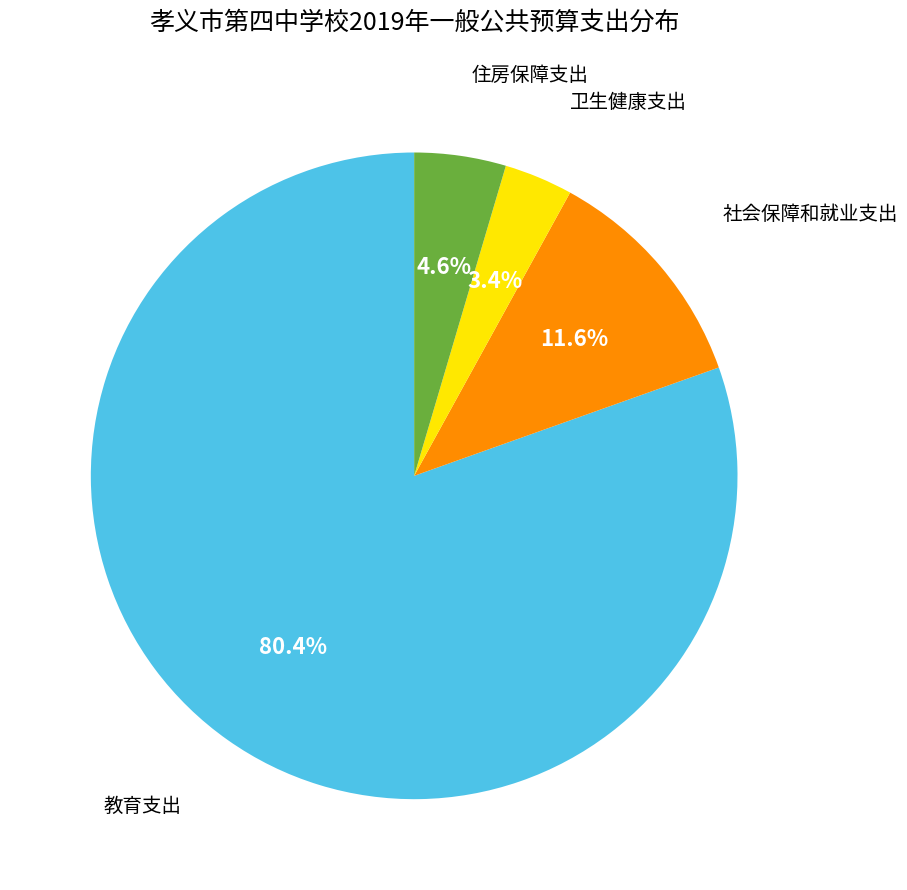

Count the number of slices in the pie.

4